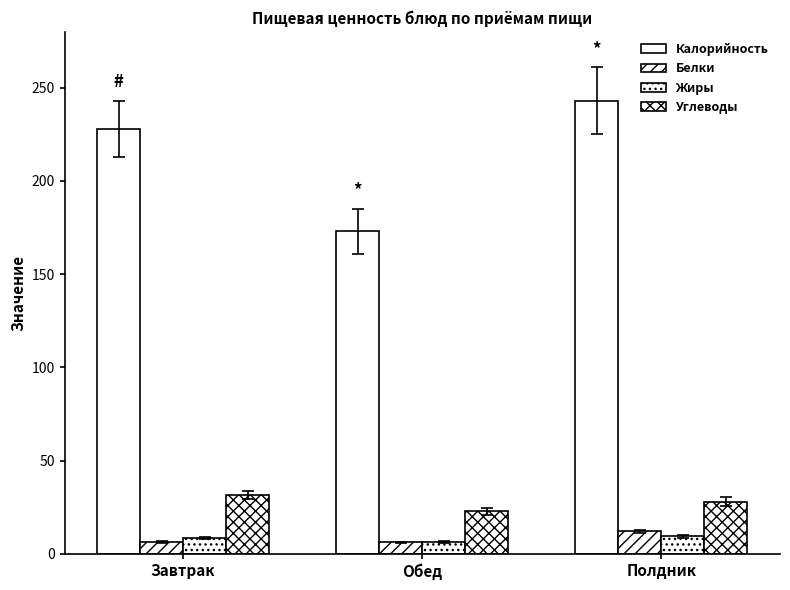

How many data points in Углеводы are less than 27?

1